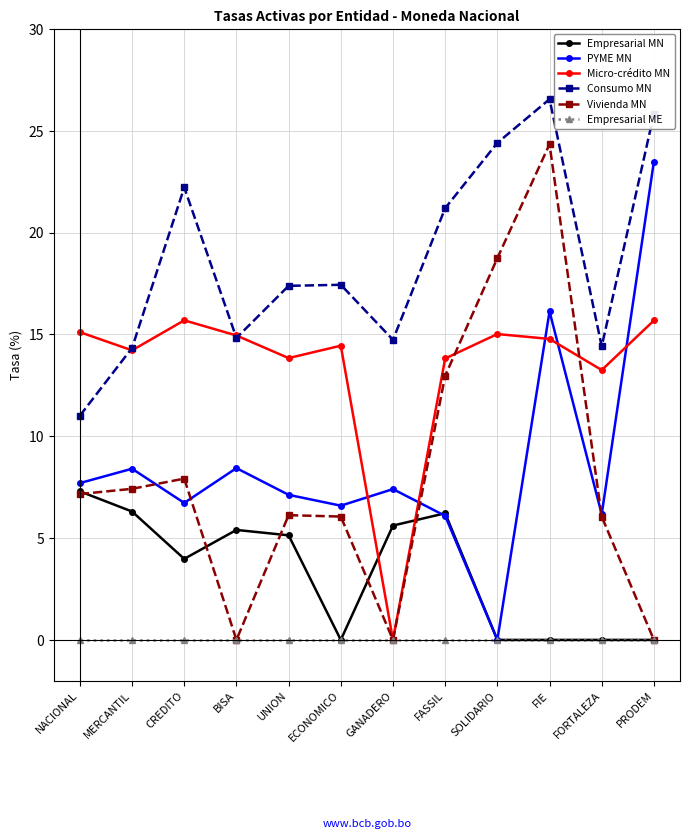

At which label is Empresarial MN closest to 3?

CREDITO